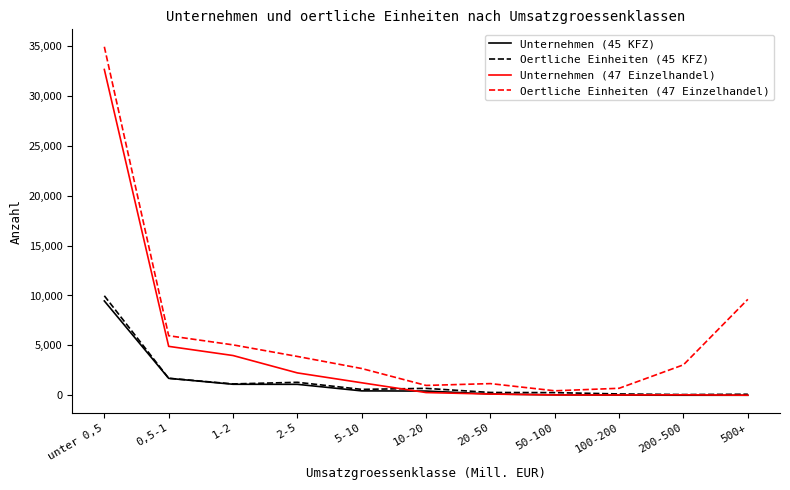

What is the difference between the maximum and minimum values in the Oertliche Einheiten (47 Einzelhandel) series?

34469